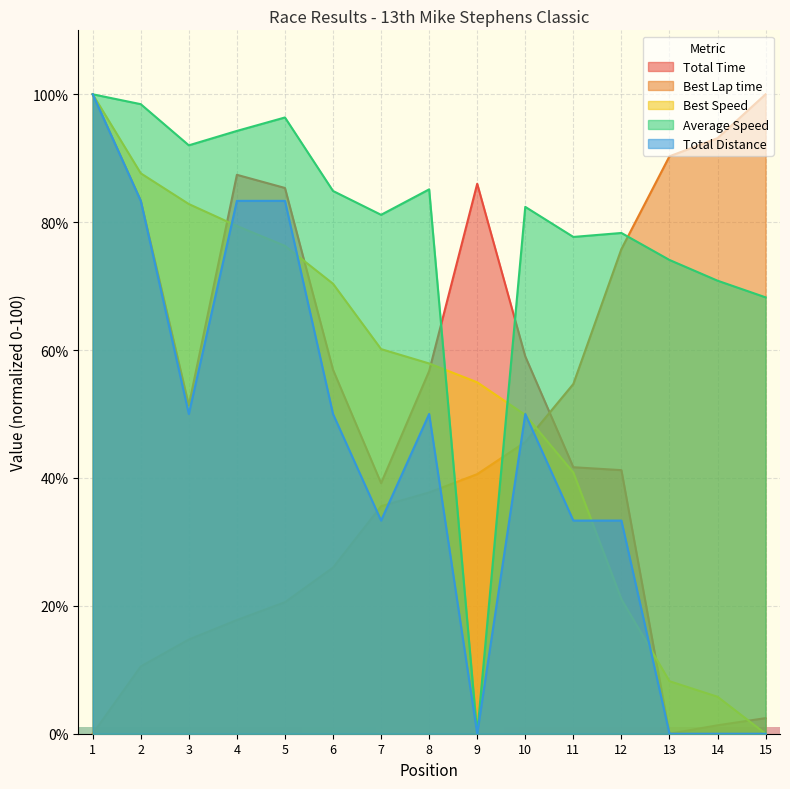

Where is Best Speed nearest to the value 49?

10